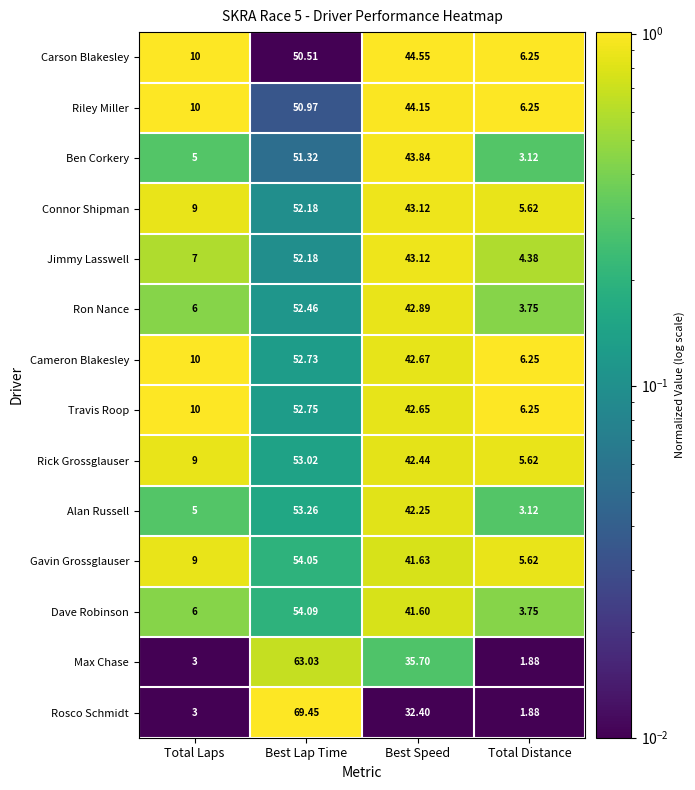

Rank the categories by Rick Grossglauser value from highest to lowest.

Best Lap Time, Best Speed, Total Laps, Total Distance